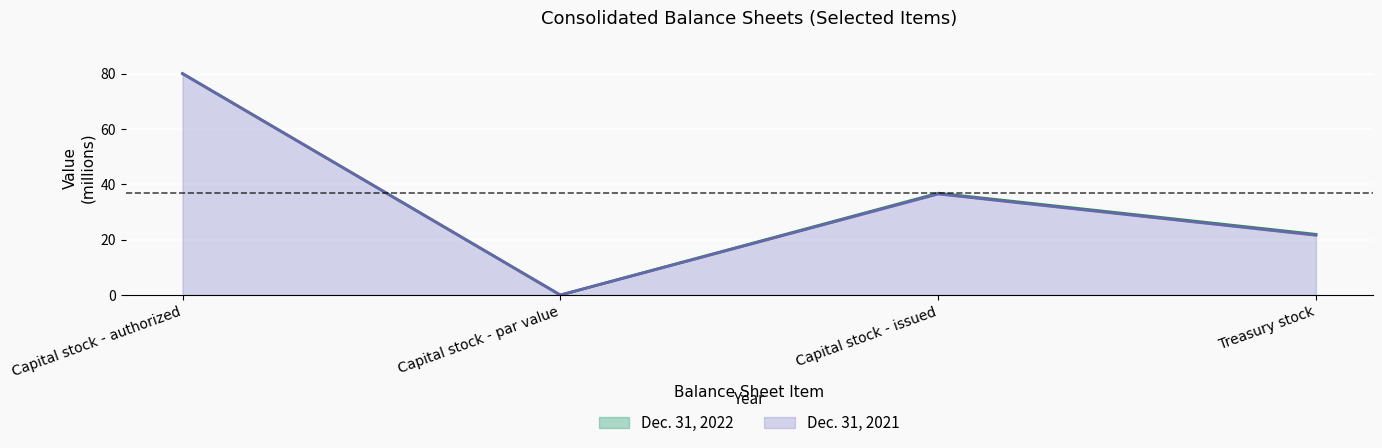

Which series has the largest total across all categories?

Dec. 31, 2022